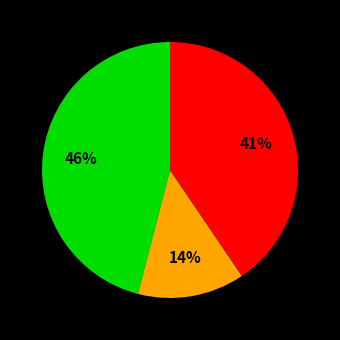

Does any single category account for the majority?

No